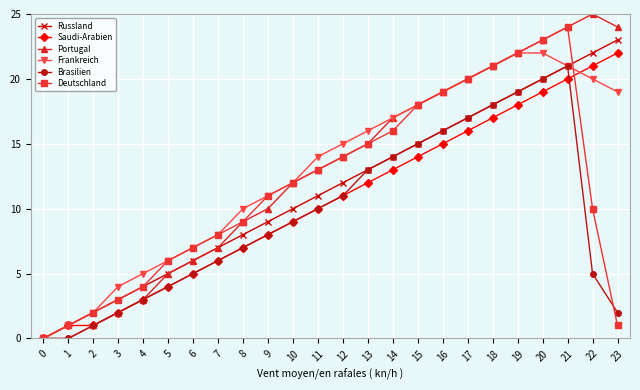

What are all the series names shown in the legend?

Russland, Saudi-Arabien, Portugal, Frankreich, Brasilien, Deutschland